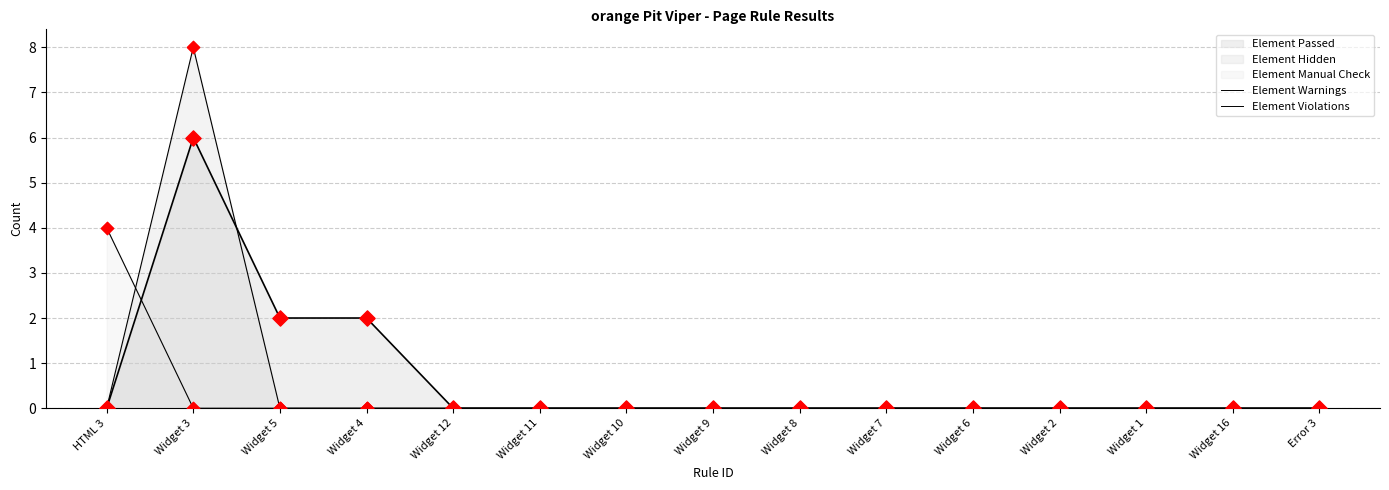

What is the total value across all series at HTML 3?

4